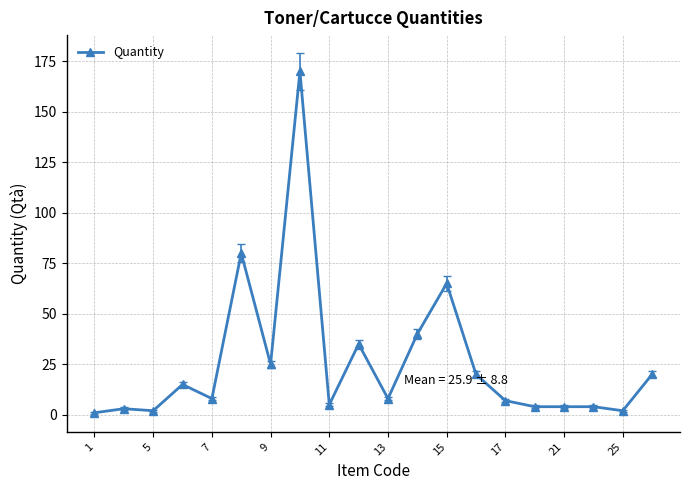

True or false: there are more than 2 points higher than both neighbors.

True